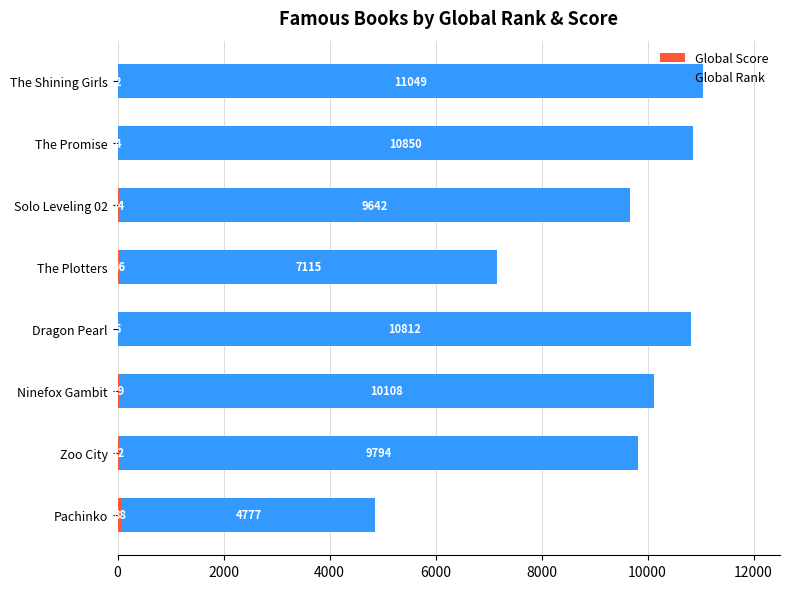

What is the total value across all series at The Plotters?

7161